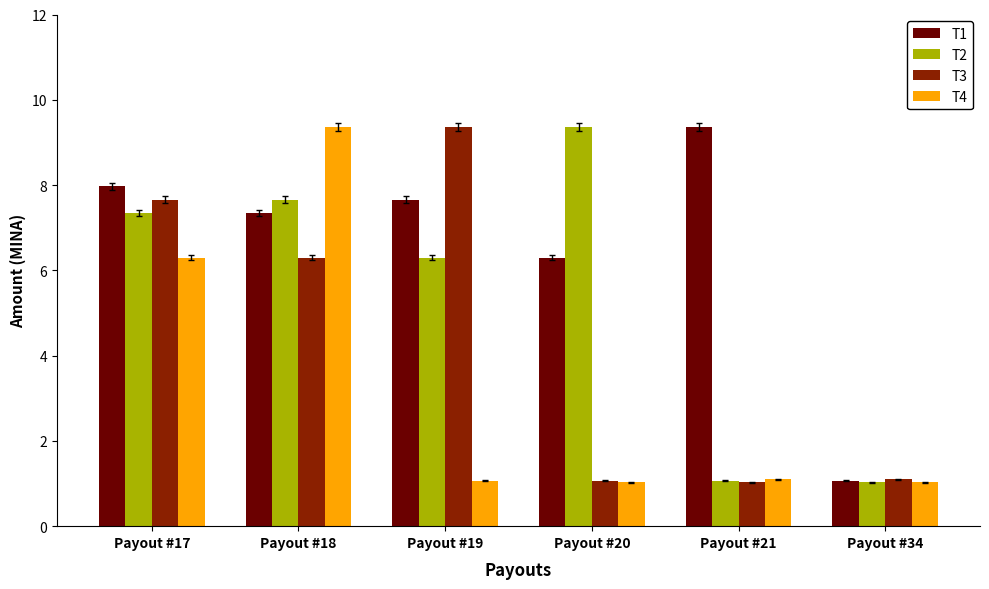

What is the smallest value displayed?

1.0